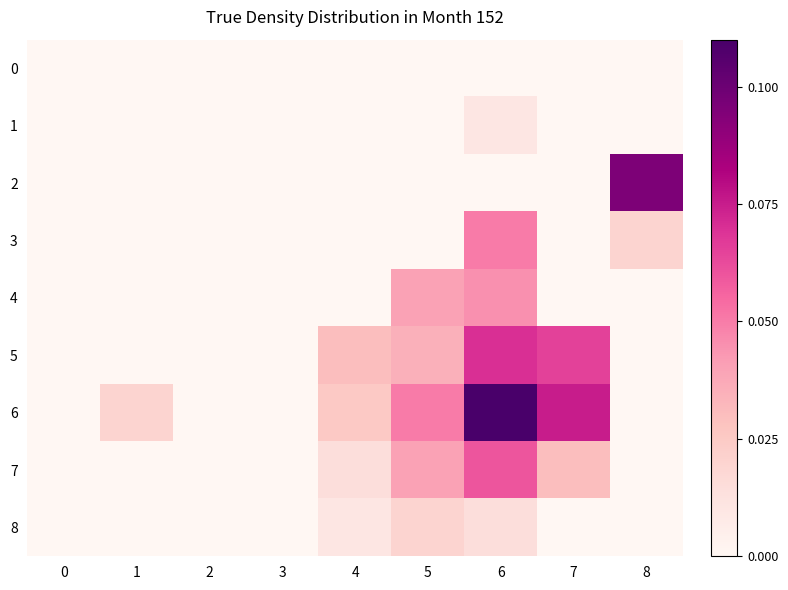

Reading left to right, what are all the values shown in this chart?

0: 0=0.0	1=0.0	2=0.0	3=0.0	4=0.0	5=0.0	6=0.0	7=0.0	8=0.0
1: 0=0.0	1=0.0	2=0.0	3=0.0	4=0.0	5=0.0	6=0.0	7=0.0	8=0.0
2: 0=0.0	1=0.0	2=0.0	3=0.0	4=0.0	5=0.0	6=0.0	7=0.0	8=0.1
3: 0=0.0	1=0.0	2=0.0	3=0.0	4=0.0	5=0.0	6=0.1	7=0.0	8=0.0
4: 0=0.0	1=0.0	2=0.0	3=0.0	4=0.0	5=0.0	6=0.0	7=0.0	8=0.0
5: 0=0.0	1=0.0	2=0.0	3=0.0	4=0.0	5=0.0	6=0.1	7=0.1	8=0.0
6: 0=0.0	1=0.0	2=0.0	3=0.0	4=0.0	5=0.1	6=0.1	7=0.1	8=0.0
7: 0=0.0	1=0.0	2=0.0	3=0.0	4=0.0	5=0.0	6=0.1	7=0.0	8=0.0
8: 0=0.0	1=0.0	2=0.0	3=0.0	4=0.0	5=0.0	6=0.0	7=0.0	8=0.0